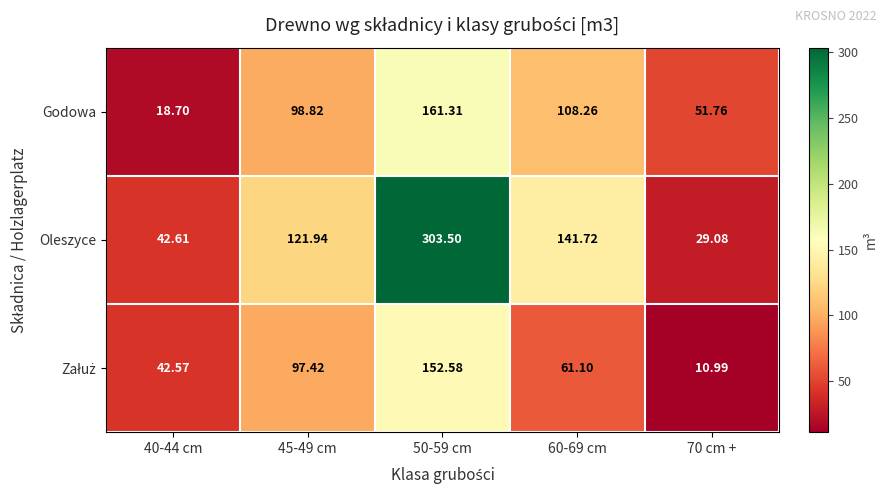

How many series are shown in this chart?

3